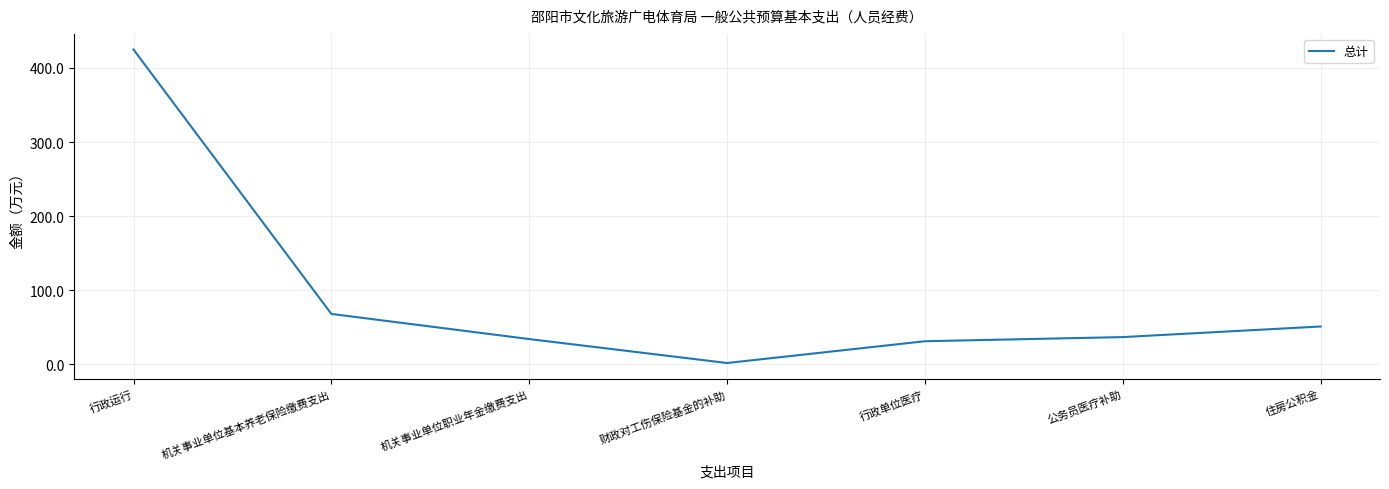

What is the greatest value displayed?

424.9